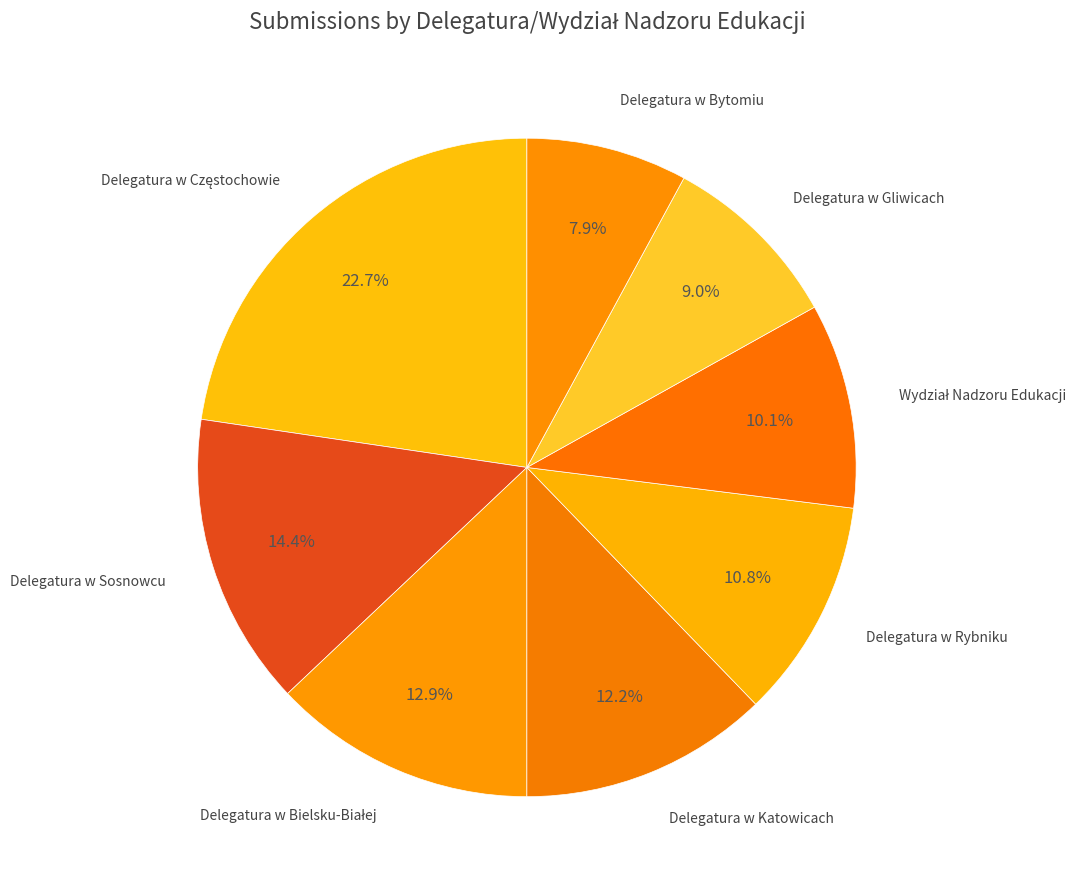

What portion of the pie excludes Delegatura w Sosnowcu?

85.6%